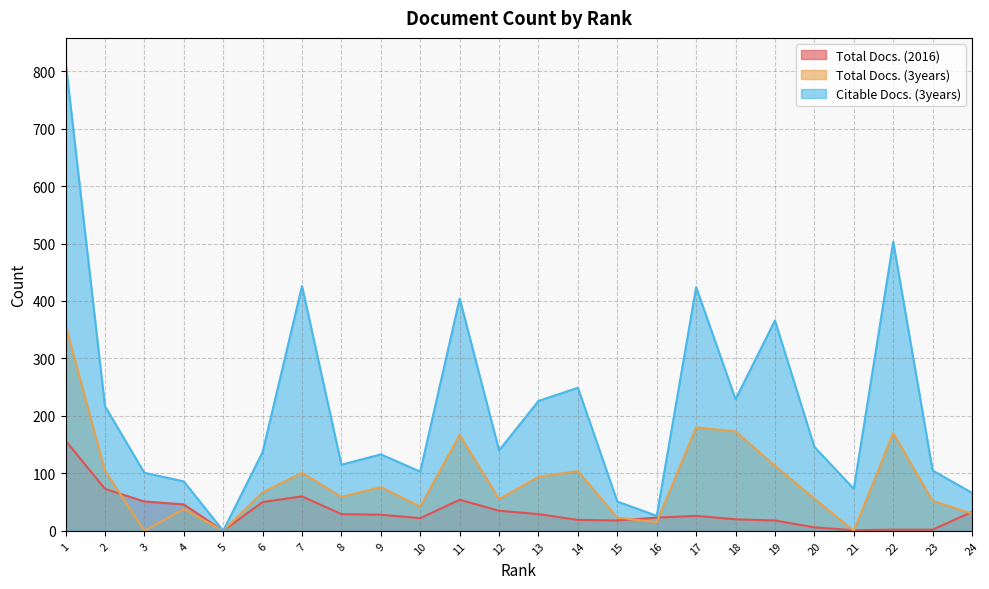

In Citable Docs. (3years), how many points are higher than both neighbors (excluding endpoints)?

7